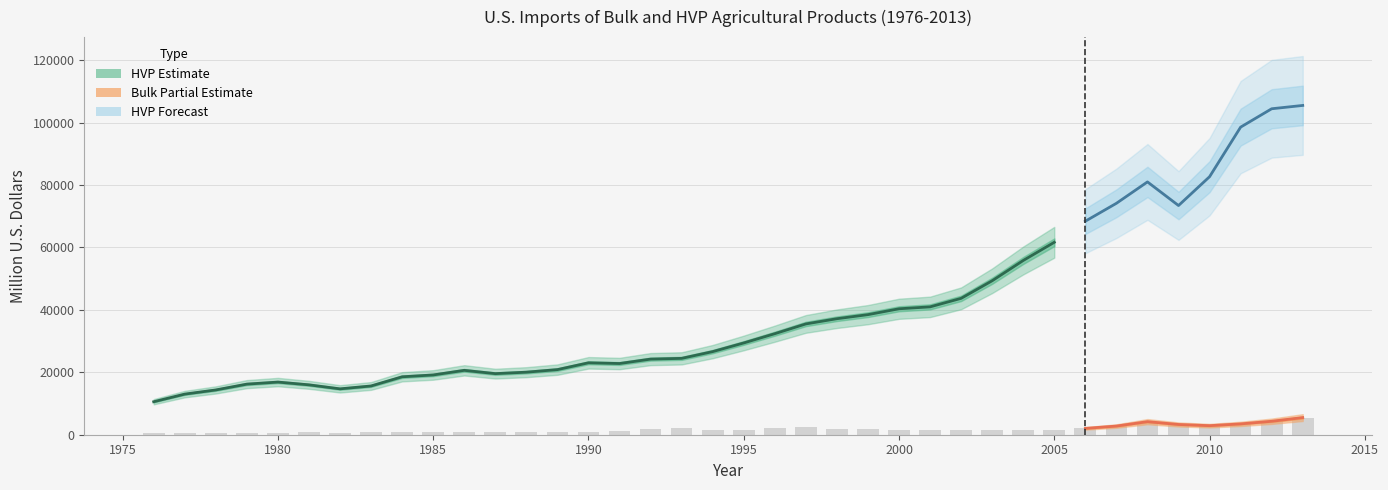

The value at 1991 is 1526.1. True or false?

False